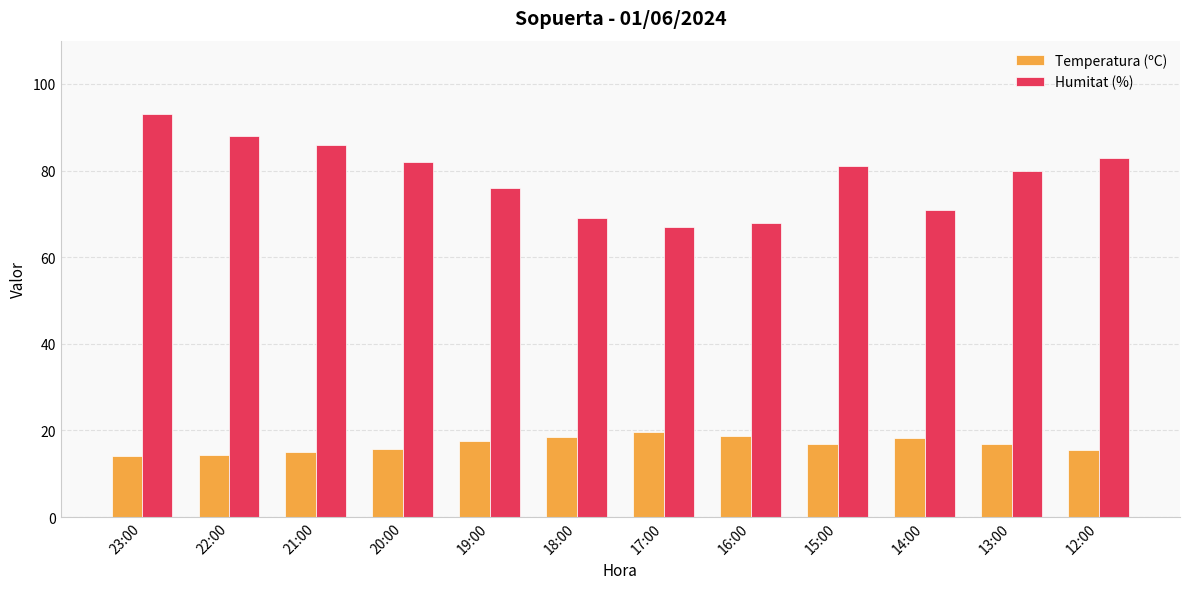

How many distinct data groups are displayed?

2